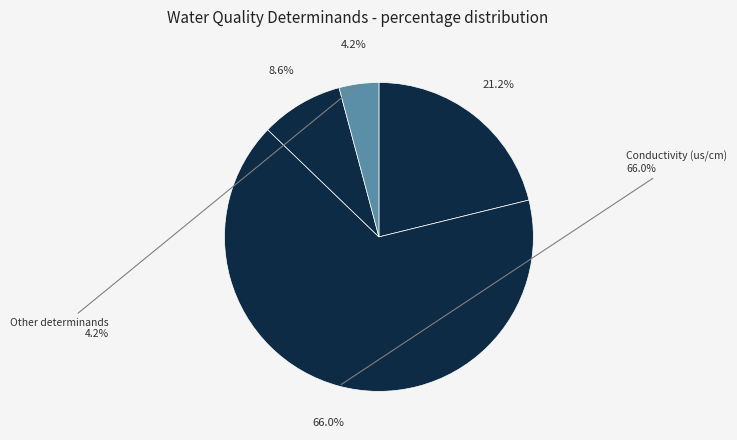

What portion of the pie excludes Ammonia-N (mg/l)?

100.0%